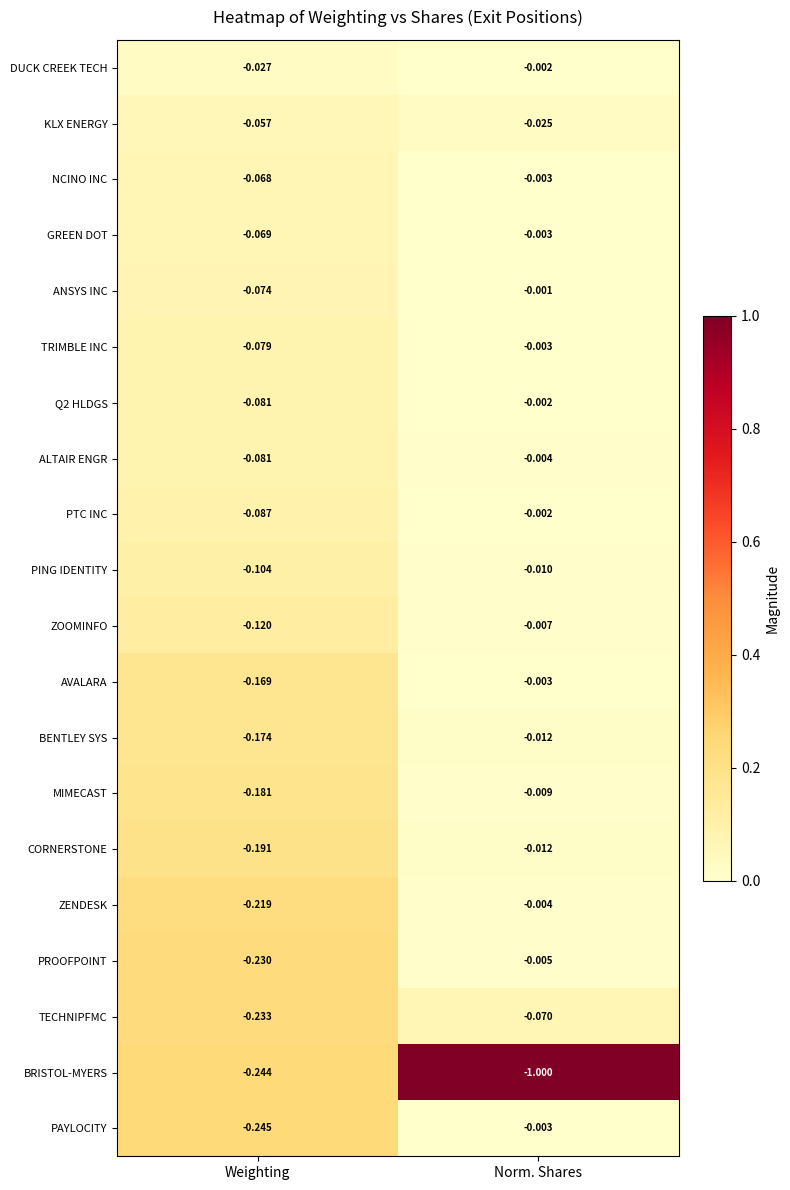

Between Weighting and Norm. Shares, which series saw the biggest shift?

BRISTOL-MYERS